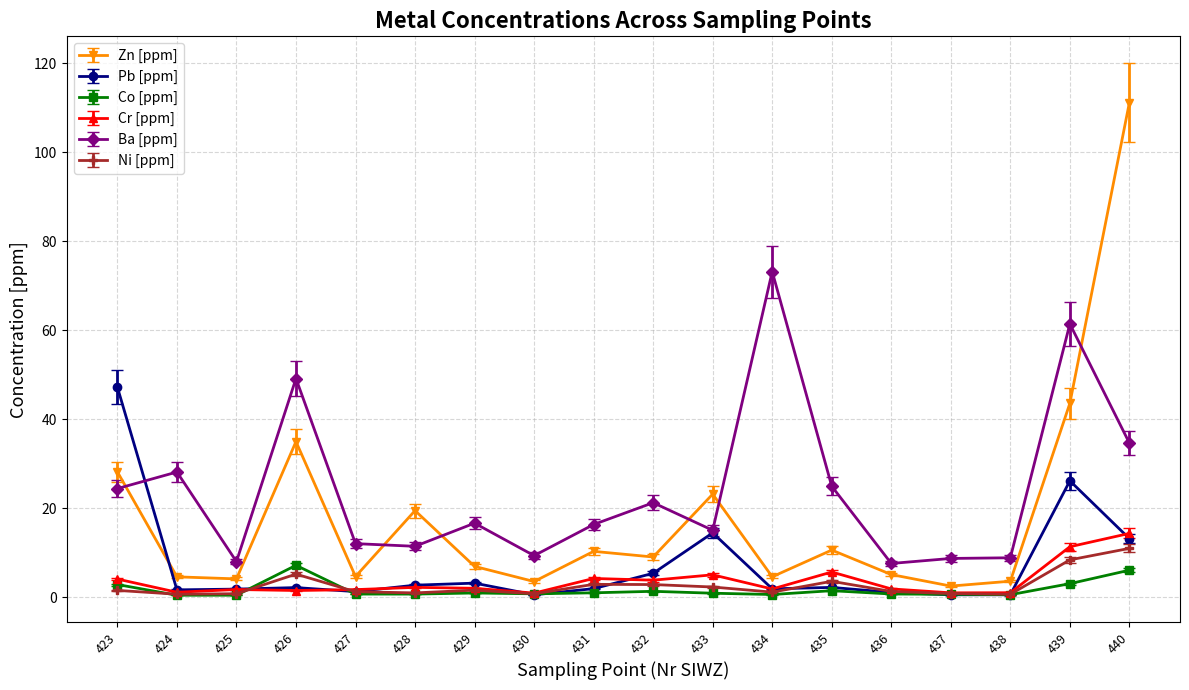

At which category is the sum across all series the highest?

440